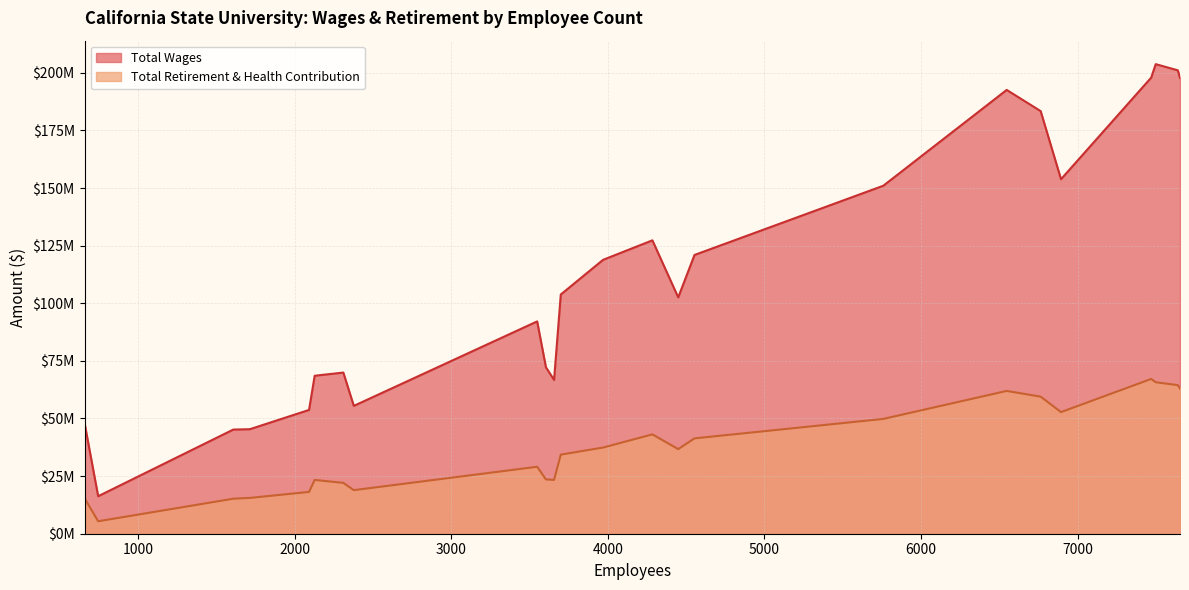

Reading left to right, what are all the values shown in this chart?

Total Wages: 7499=203756136.2	7640=201081923.8	7470=197913586.6	7654=197776173.4	6547=192576157.5	6764=183378128.4	6894=153827190.0	5759=150999034.2	4284=127304778.2	4553=120960795.7	3969=118847989.6	3699=103810638.2	4449=102548589.8	3548=92130566.9	3604=72241857.7	2310=69932699.0	2127=68551096.1	3656=66741087.6	2377=55477104.2	2091=53717197.4	657=48075991.0	1713=45355285.9	1607=45191285.3	744=16268791.6
Total Retirement & Health Contribution: 7499=65721404.5	7640=64483117.6	7470=67156609.2	7654=62965986.6	6547=61959157.2	6764=59475756.6	6894=52774330.3	5759=49815880.7	4284=43099911.7	4553=41375659.7	3969=37390863.4	3699=34323894.3	4449=36718588.5	3548=29054576.6	3604=23557570.4	2310=22065137.2	2127=23341400.9	3656=23365207.3	2377=18907605.8	2091=18142342.7	657=15429913.3	1713=15539899.2	1607=15192519.8	744=5404024.0